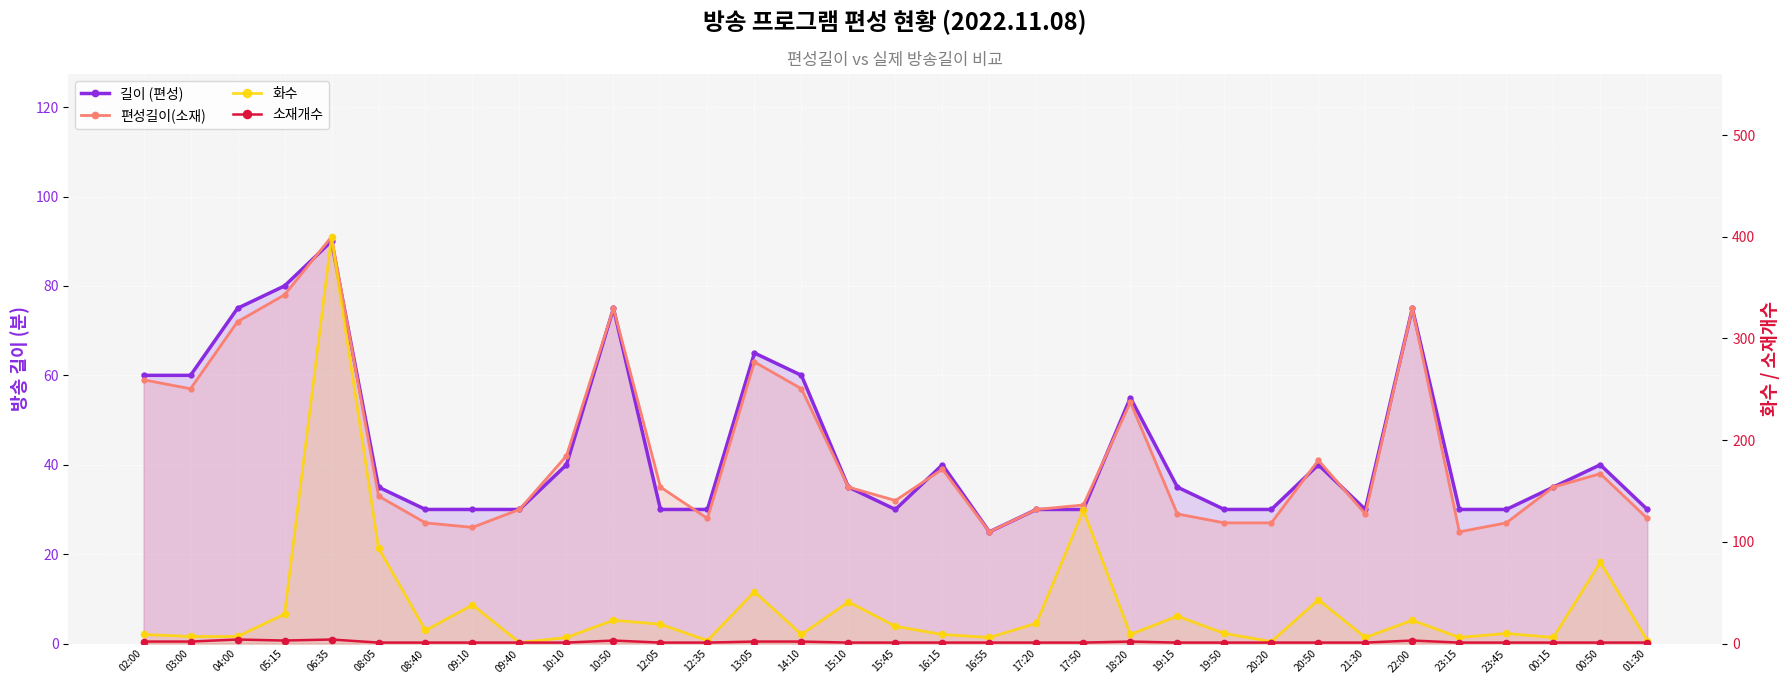

At how many categories does at least one series exceed 246?

1